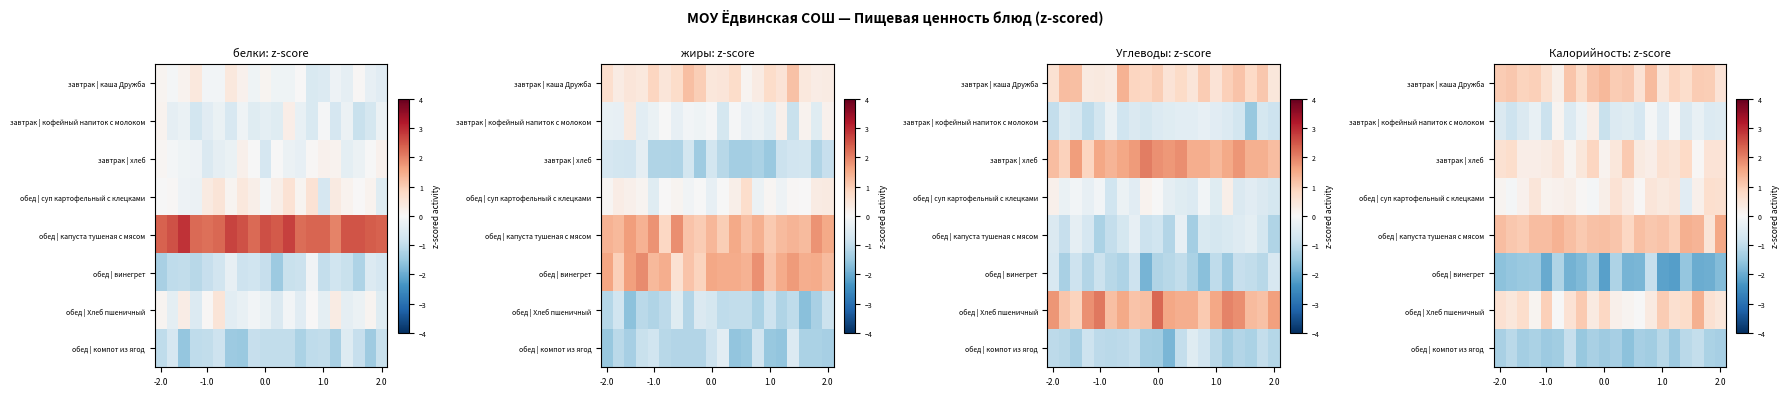

Which category has the highest value across all series?

2.0